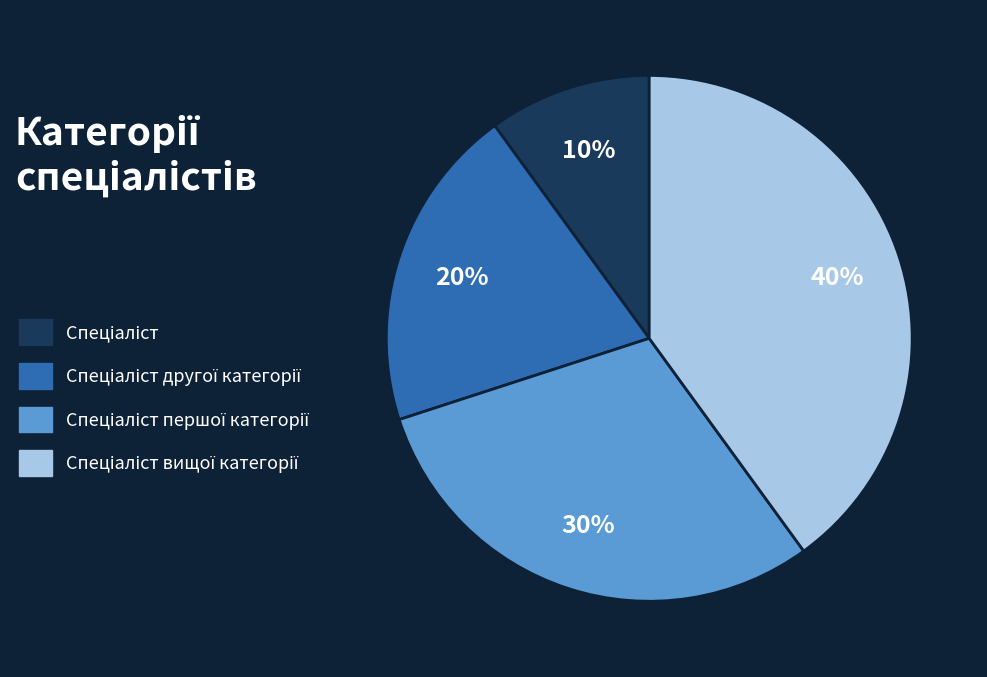

To the nearest percent, what is the difference between the largest and smallest slice percentages?

30%